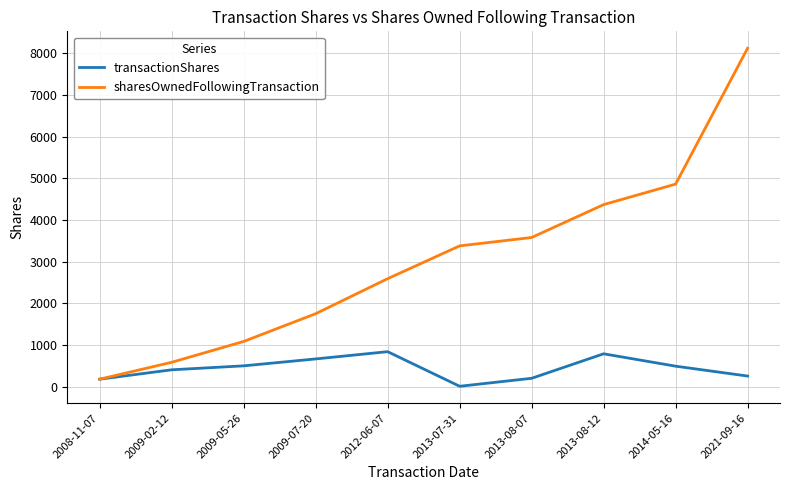

What is the approximate value of transactionShares at 2012-06-07, to the nearest 10?

840